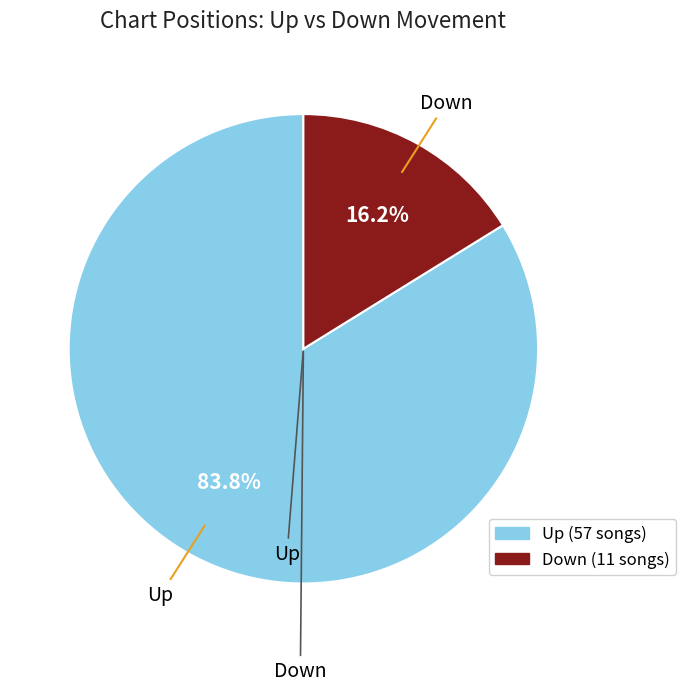

Does any single category account for the majority?

Yes